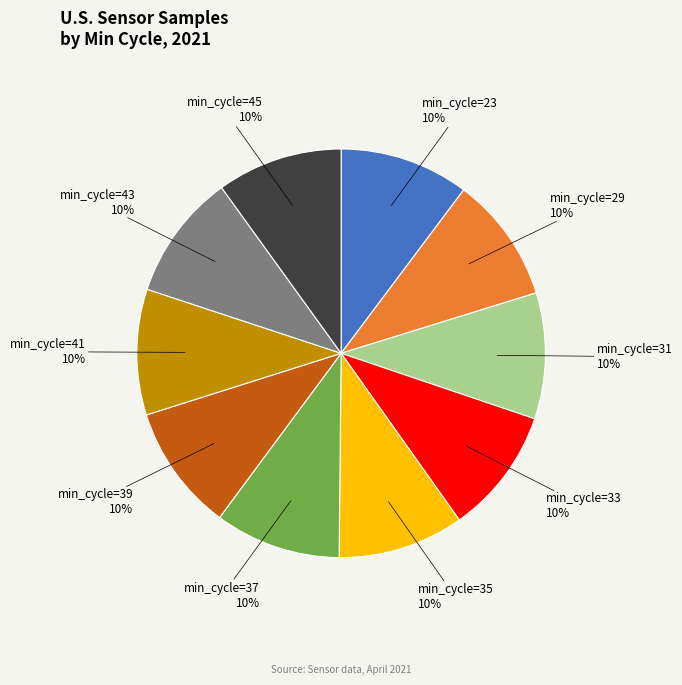

To the nearest percent, what is the average slice percentage?

10%